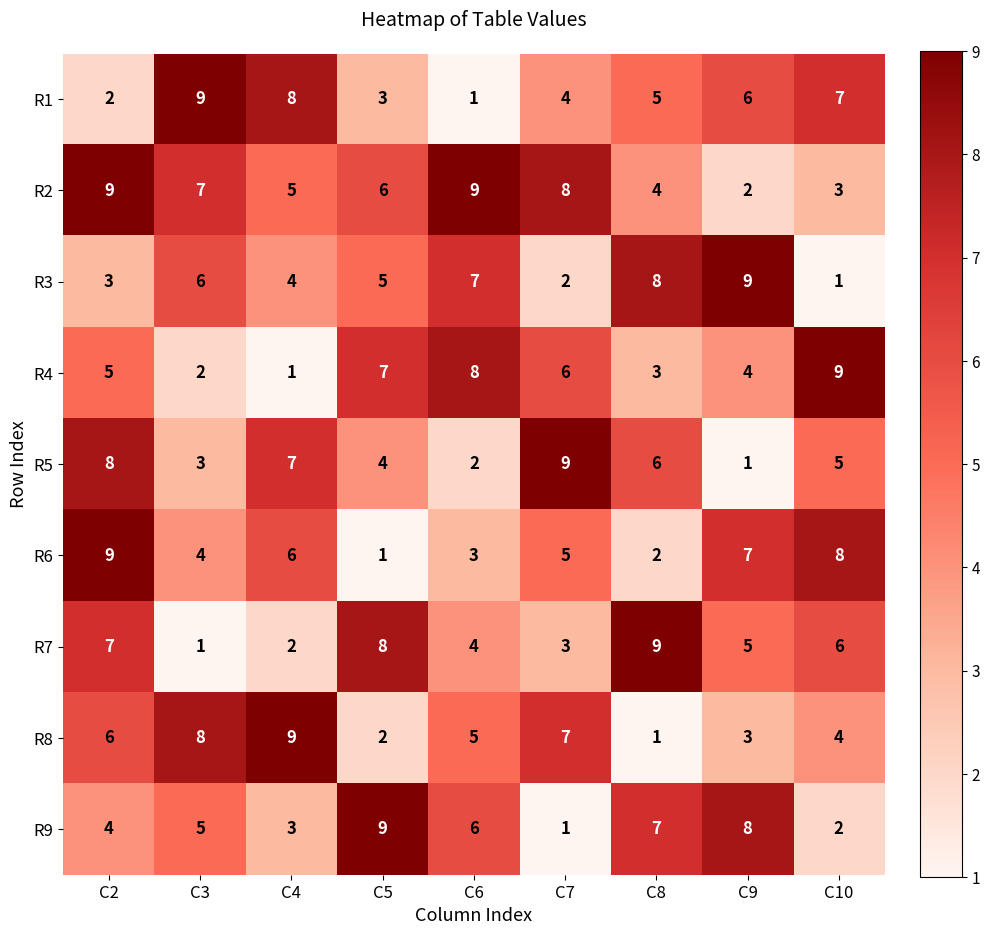

How many series are shown in this chart?

9